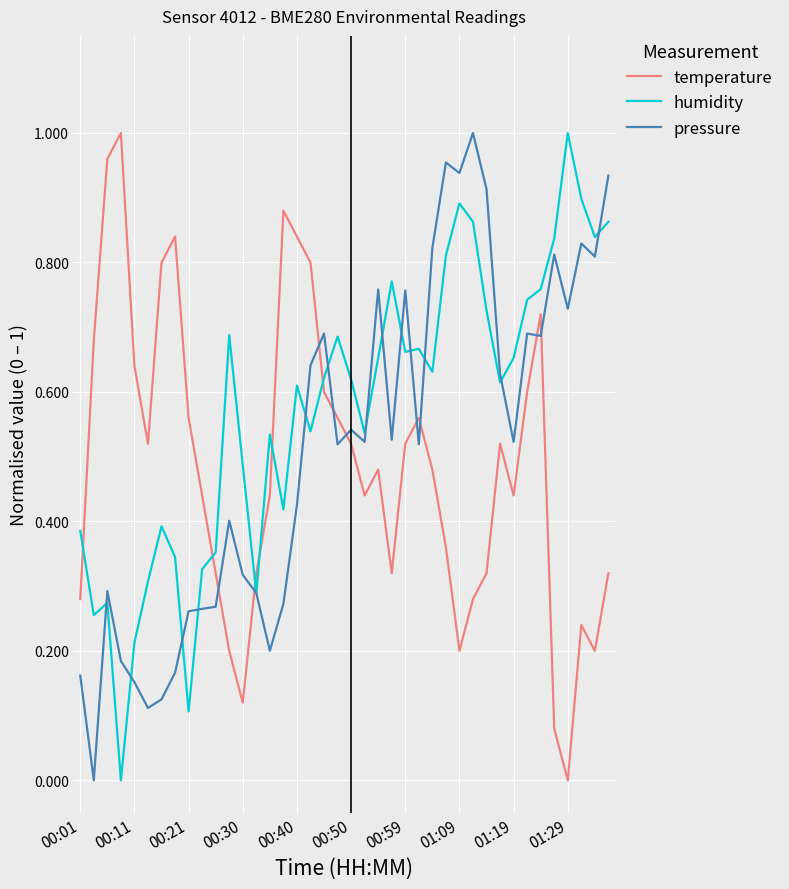

True or false: temperature and pressure intersect in this chart.

True